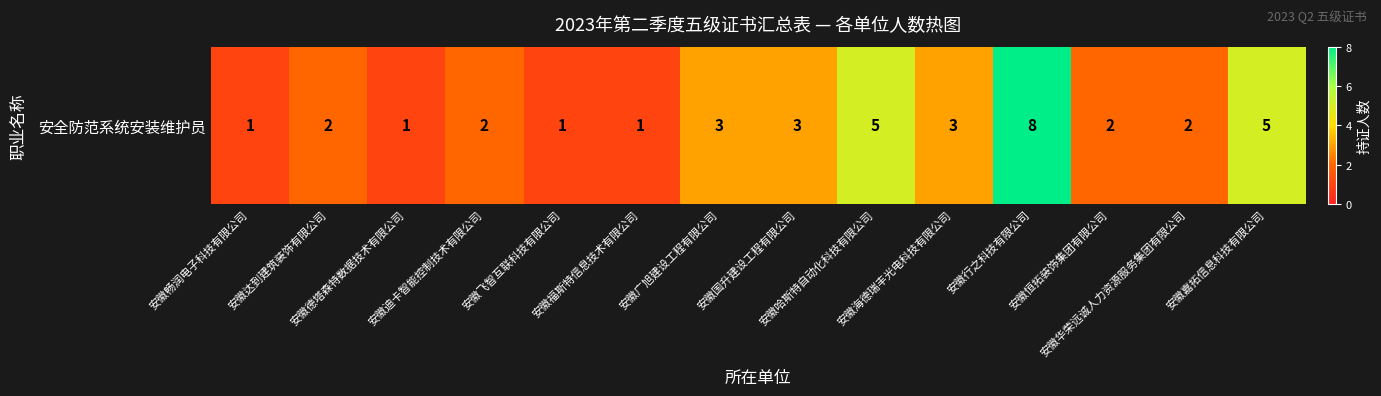

How many data points are less than 2?

4